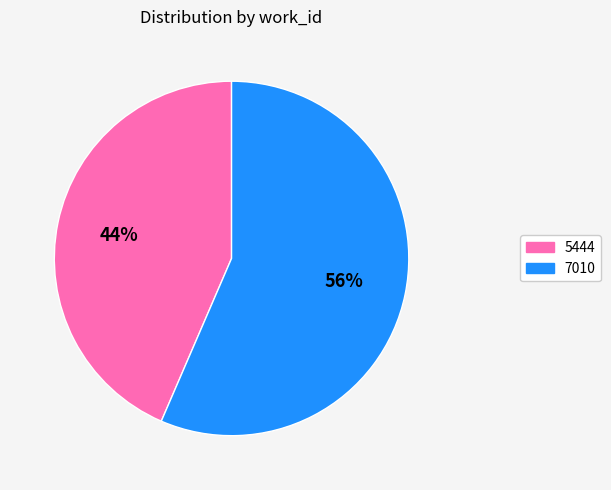

Is the sum of 5444 and 7010 greater than half?

Yes